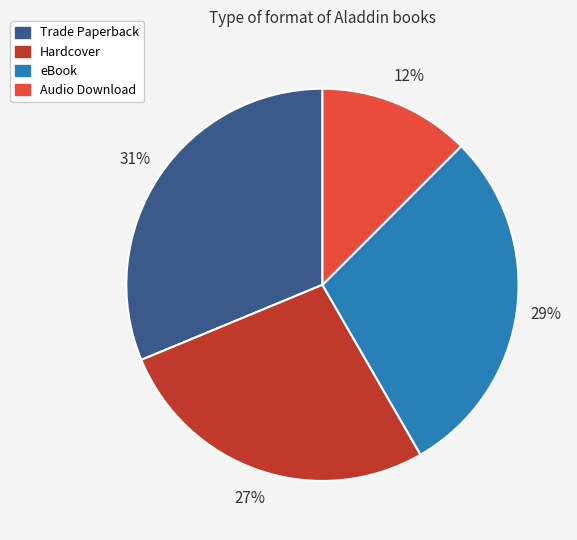

Does any single category account for the majority?

No